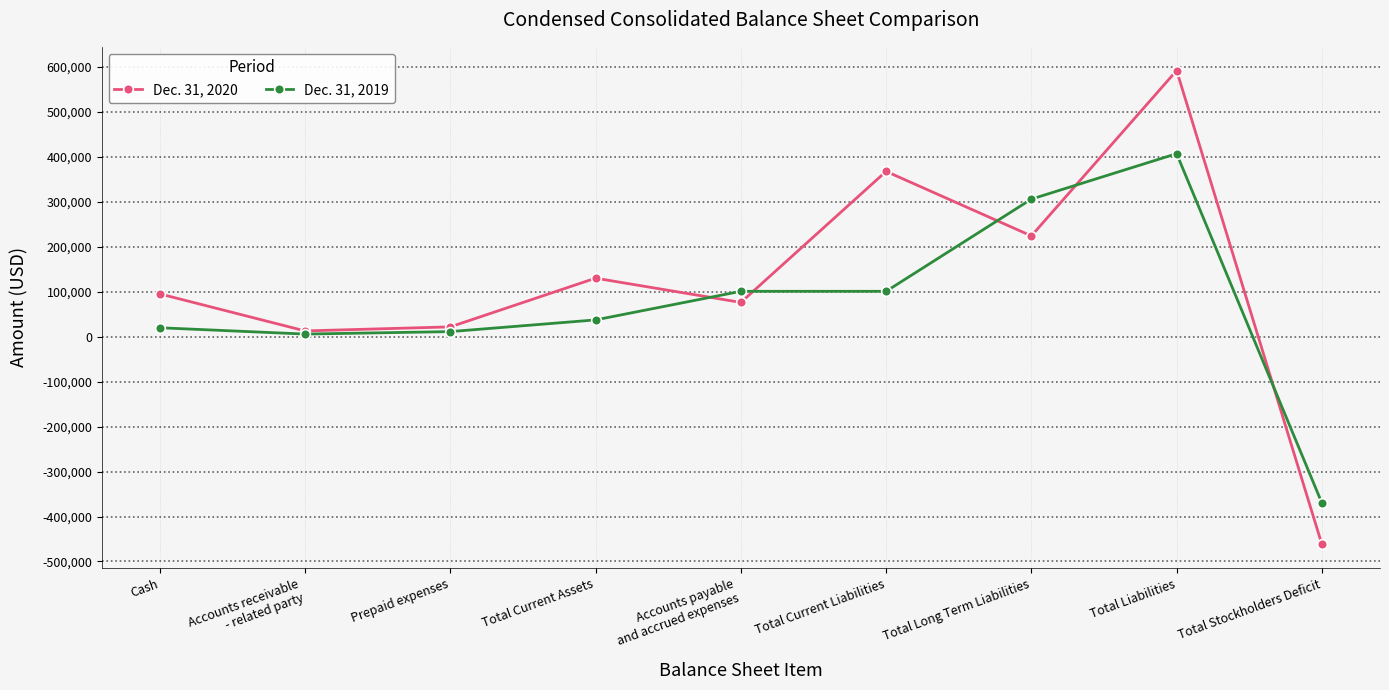

Rank the series by their maximum value, from highest to lowest.

Dec. 31, 2020, Dec. 31, 2019